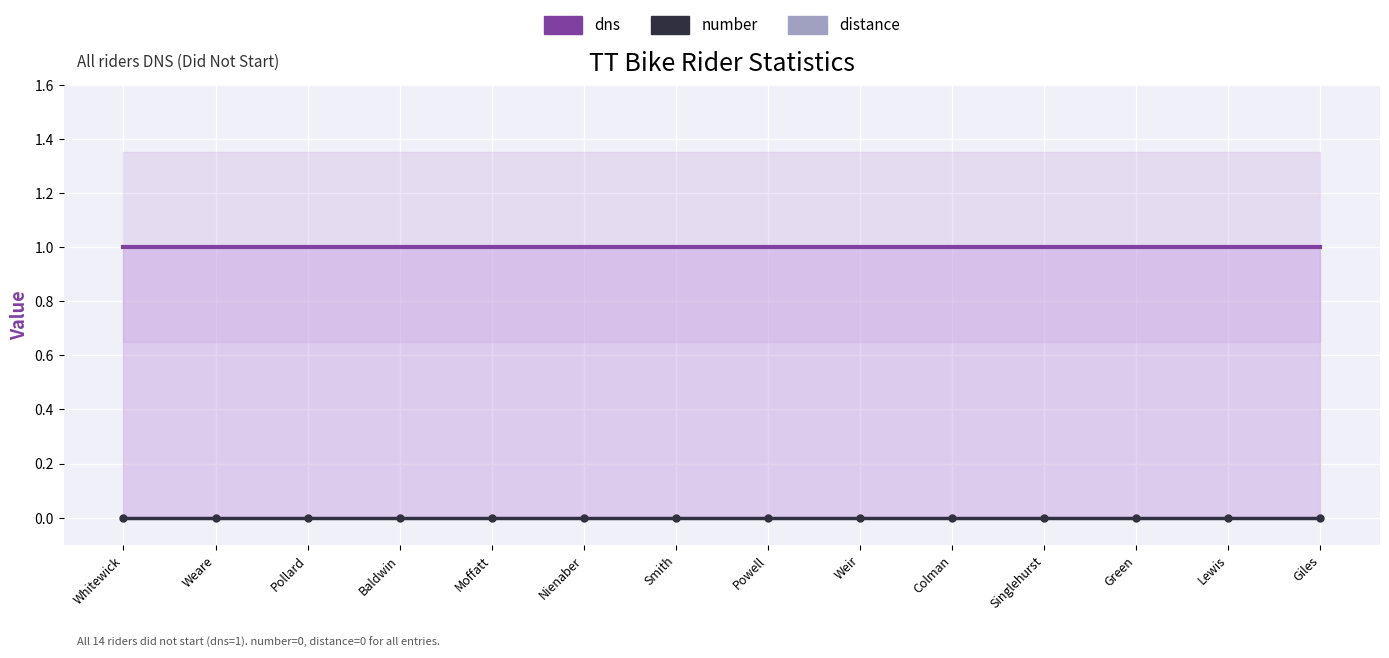

Reading left to right, what are all the values shown in this chart?

dns: Whitewick=1	Weare=1	Pollard=1	Baldwin=1	Moffatt=1	Nienaber=1	Smith=1	Powell=1	Weir=1	Colman=1	Singlehurst=1	Green=1	Lewis=1	Giles=1
number: Whitewick=0	Weare=0	Pollard=0	Baldwin=0	Moffatt=0	Nienaber=0	Smith=0	Powell=0	Weir=0	Colman=0	Singlehurst=0	Green=0	Lewis=0	Giles=0